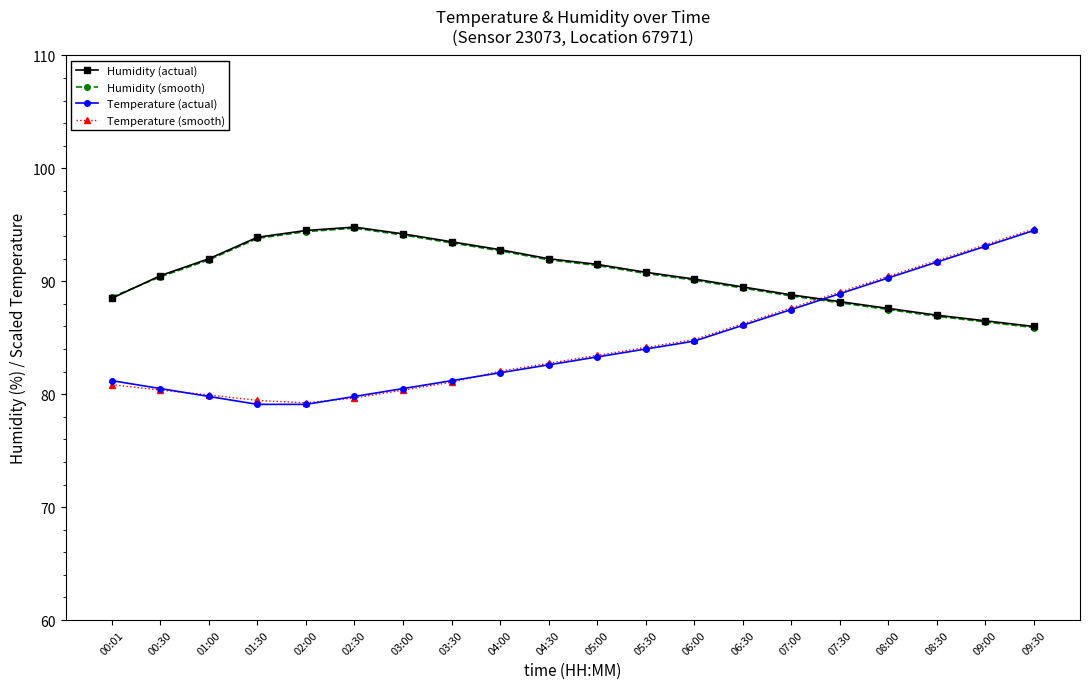

What is the difference between the highest and lowest values at 08:00?

2.9